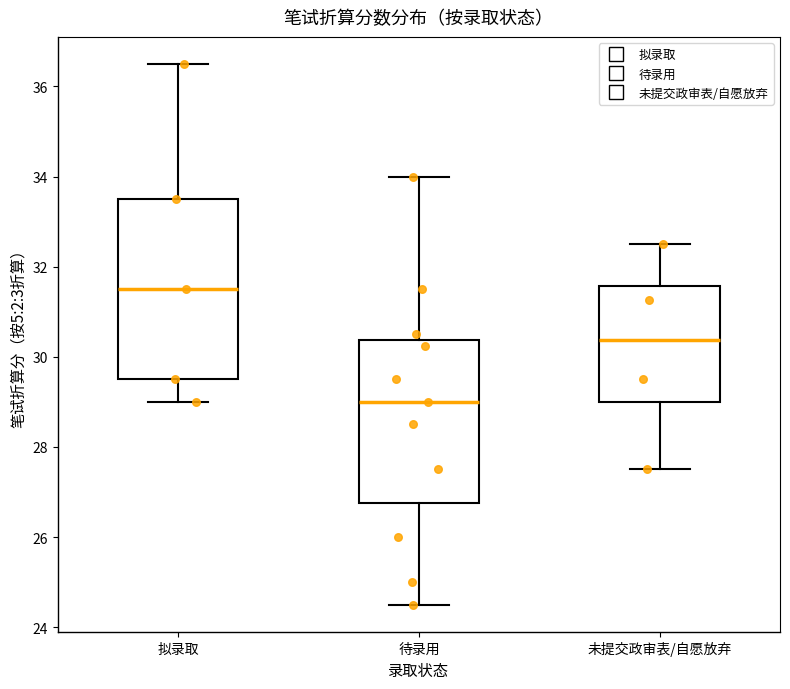

Reading left to right, read every box against the y-axis: the position of its median line, the range the box covers, and the ends of its whiskers. The values are not printed on the chart, so give them approximately, as read against the axis.

拟录取: median 31.6, box 29.6 to 33.6, whiskers 29.0 to 36.6
待录用: median 29.0, box 26.8 to 30.4, whiskers 24.6 to 34.0
未提交政审表/自愿放弃: median 30.4, box 29.0 to 31.6, whiskers 27.6 to 32.6